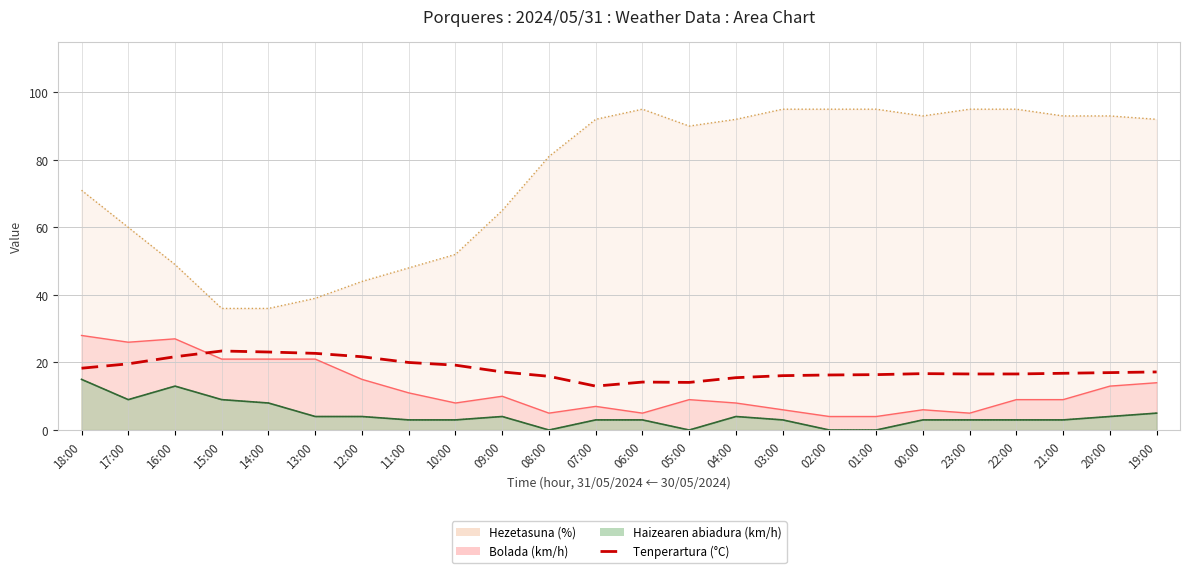

How many data points are less than 17?

12